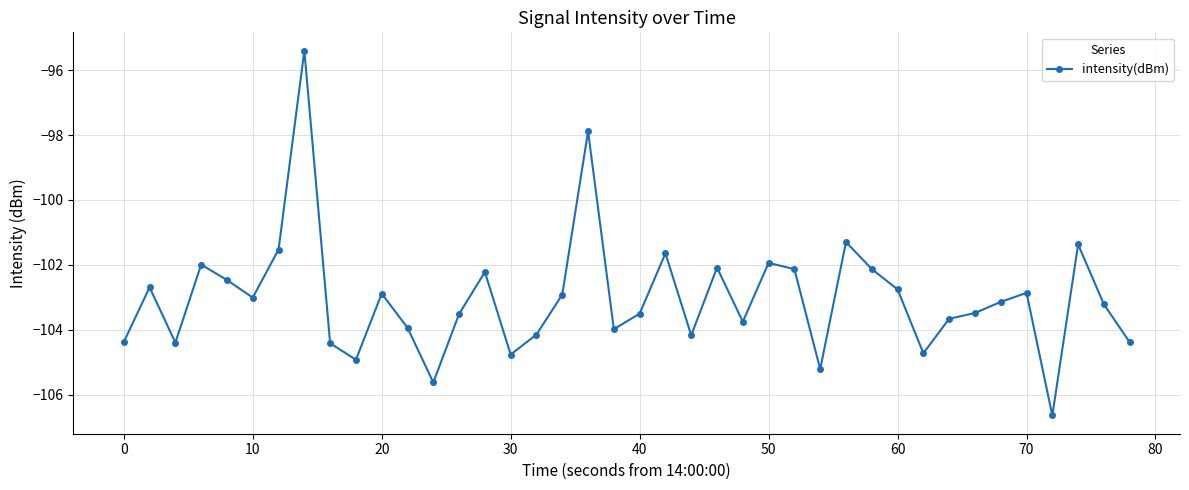

What is the minimum value shown in the chart?

-106.6